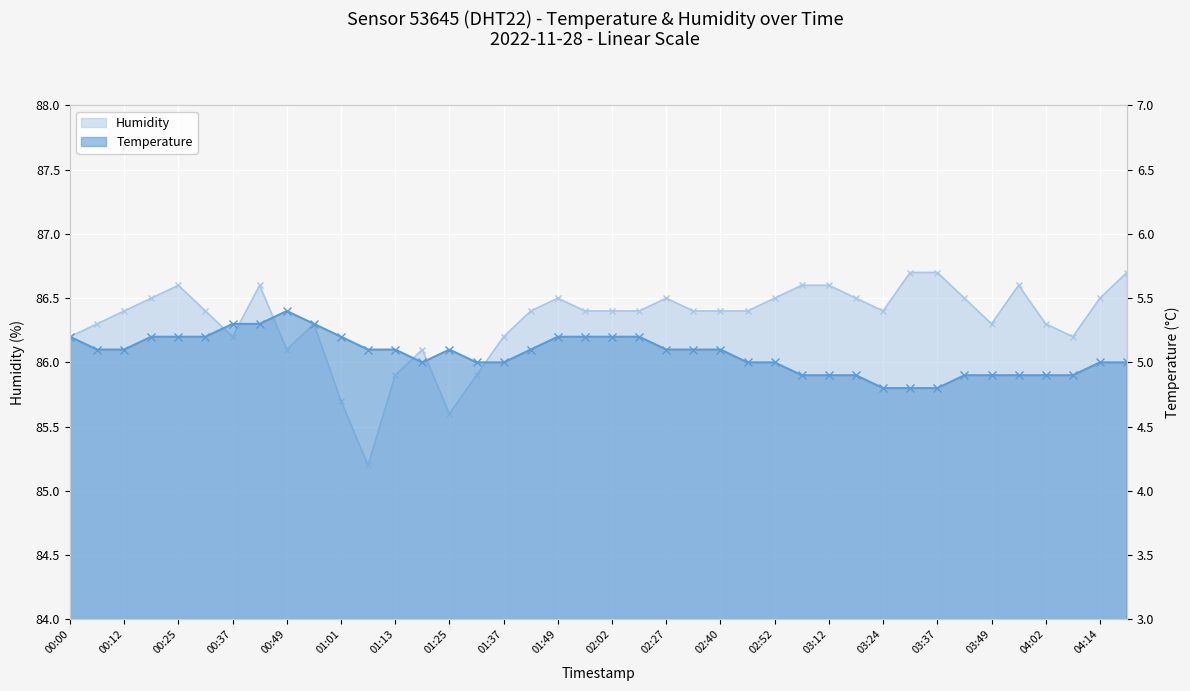

The Temperature - Line series shows 1.3 at 01:25. True or false?

False